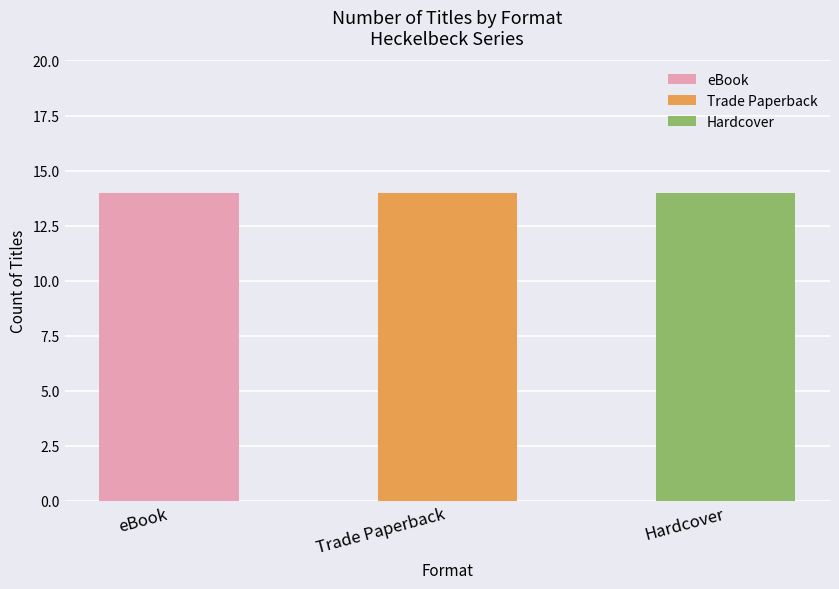

Is it true that eBook equals 719751594 at 8?

False